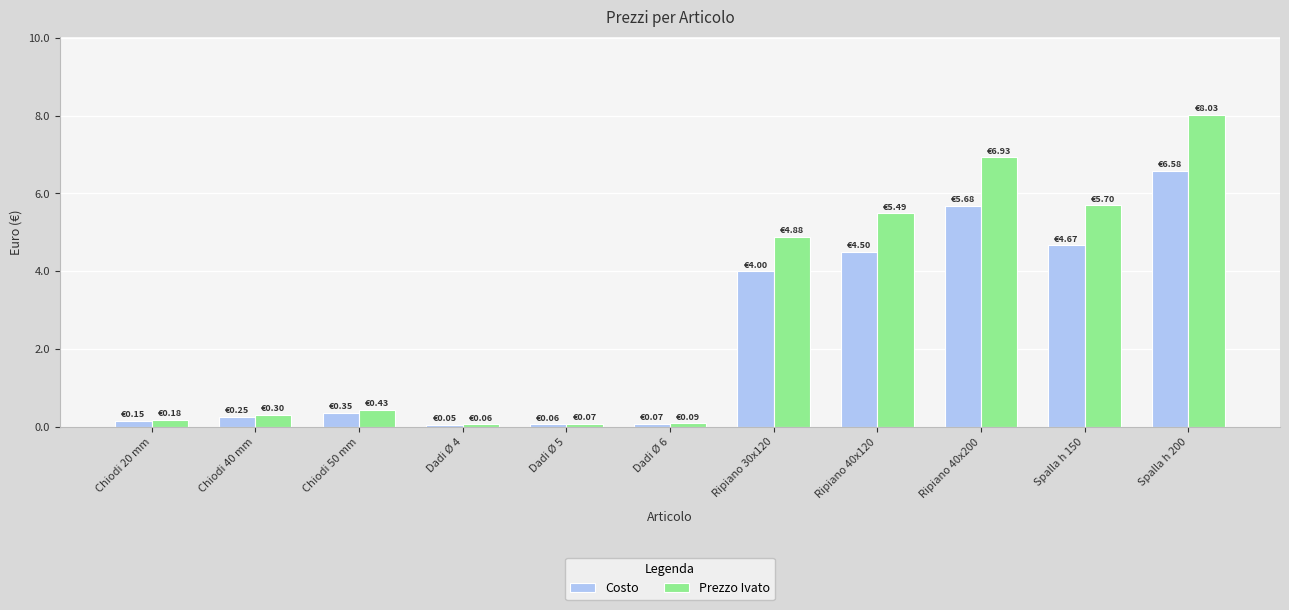

List the series in order of their peak value, highest first.

Prezzo Ivato, Costo